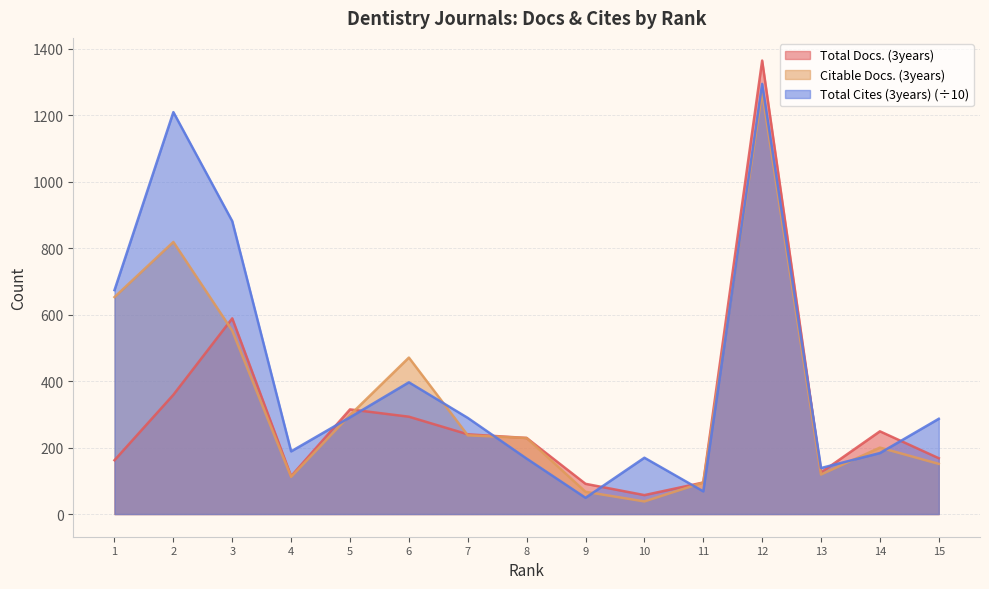

How many interior local peaks does the Total Docs. (3years) series have?

4